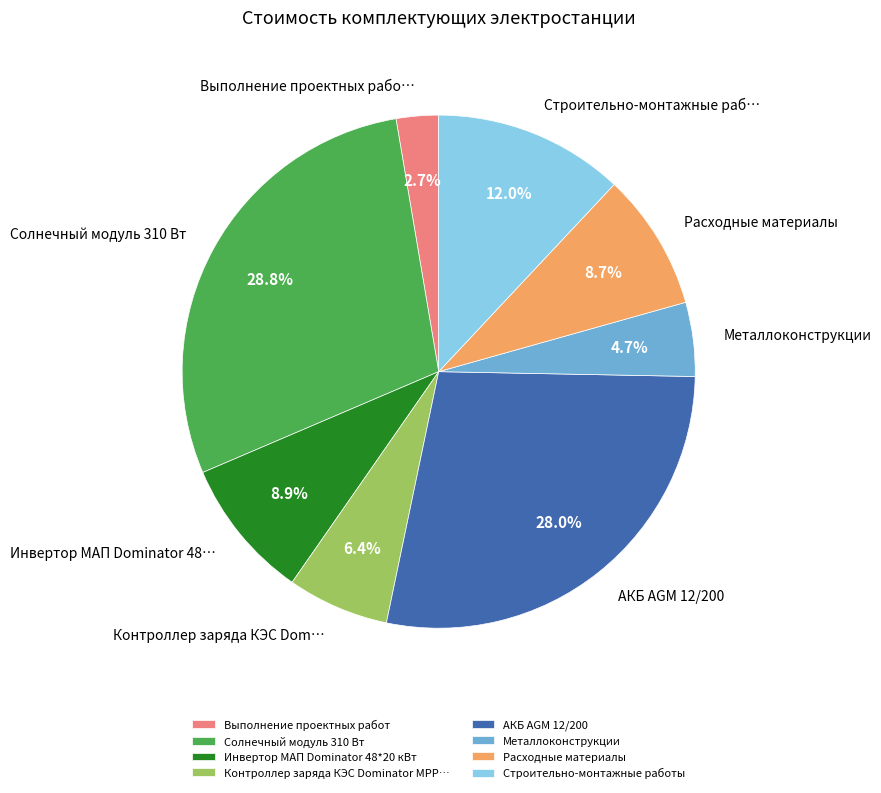

Which slice is the largest?

Солнечный модуль 310 Вт